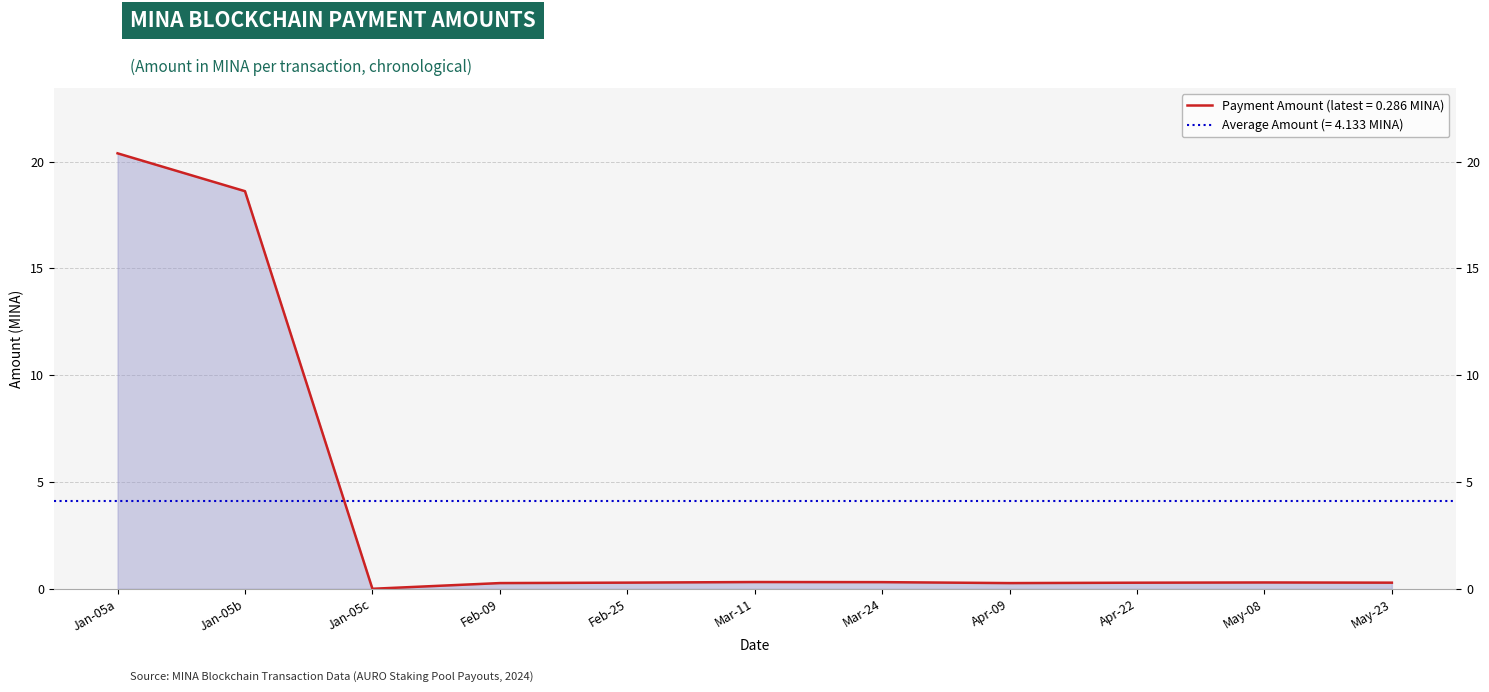

Reading left to right, transcribe all the data shown in this chart.

20.4	18.6	0.0	0.3	0.3	0.3	0.3	0.3	0.3	0.3	0.3